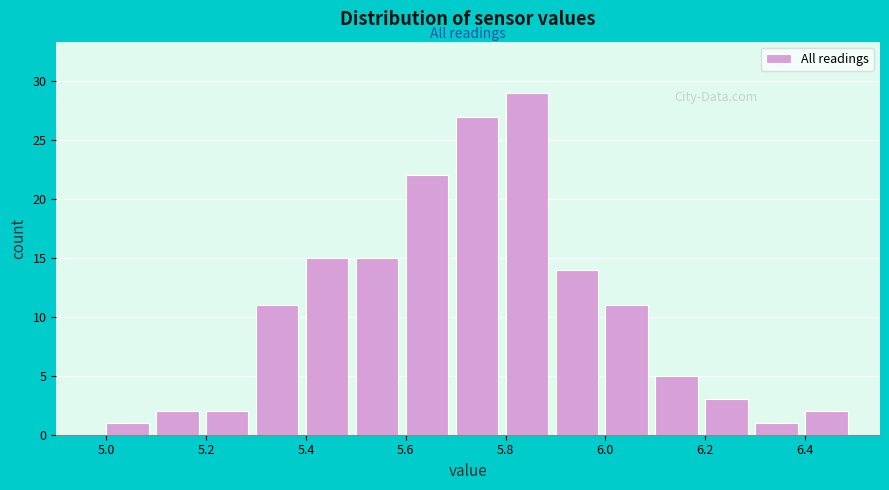

How tall is the bar that spans 5.4 to 5.5 on the x-axis? The values are not printed on the chart, so give them approximately, as read against the axis.

15